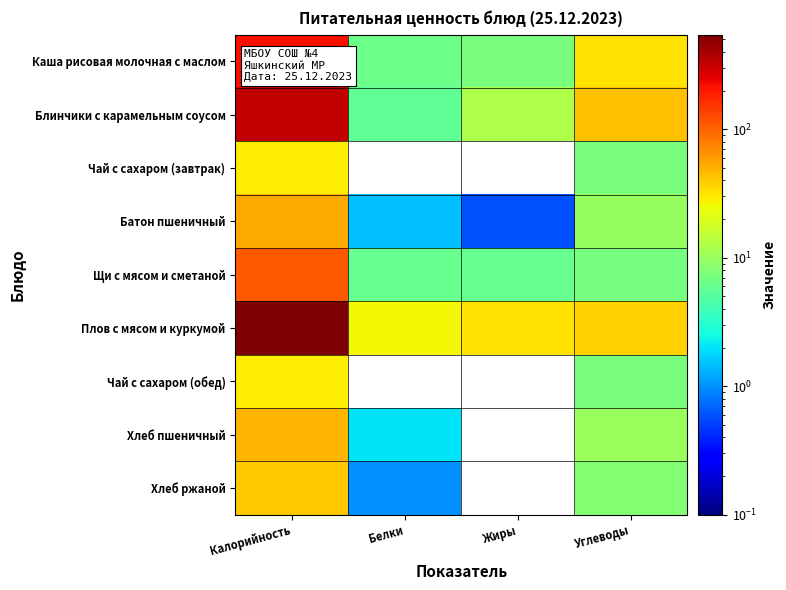

Reading left to right, extract all data points from this chart.

Каша рисовая молочная с маслом: Калорийность=215.2	Белки=6.3	Жиры=7.2	Углеводы=31.6
Блинчики с карамельным соусом: Калорийность=318.9	Белки=5.5	Жиры=12.6	Углеводы=43.6
Чай с сахаром (завтрак): Калорийность=28.7	Белки=0.0	Жиры=0.0	Углеводы=7.3
Батон пшеничный: Калорийность=52.4	Белки=1.5	Жиры=0.6	Углеводы=10.0
Щи с мясом и сметаной: Калорийность=110.0	Белки=6.0	Жиры=6.0	Углеводы=7.0
Плов с мясом и куркумой: Калорийность=545.0	Белки=26.0	Жиры=32.0	Углеводы=37.0
Чай с сахаром (обед): Калорийность=28.7	Белки=0.0	Жиры=0.0	Углеводы=7.3
Хлеб пшеничный: Калорийность=47.0	Белки=2.0	Жиры=0.0	Углеводы=10.0
Хлеб ржаной: Калорийность=40.0	Белки=1.0	Жиры=0.0	Углеводы=8.0